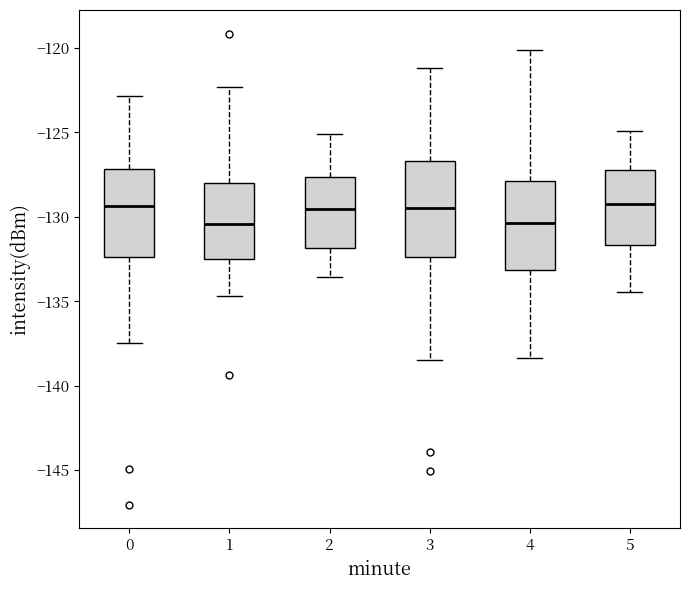

Reading left to right, transcribe this box plot: for each box, give where its median line is, the range the box spans, and where its two whiskers end, as read against the y-axis. The values are not printed on the chart, so give them approximately, as read against the axis.

0: median -129.5, box -132.5 to -127.0, whiskers -137.5 to -123.0
1: median -130.5, box -132.5 to -128.0, whiskers -134.5 to -122.5
2: median -129.5, box -132.0 to -127.5, whiskers -133.5 to -125.0
3: median -129.5, box -132.5 to -126.5, whiskers -138.5 to -121.0
4: median -130.5, box -133.0 to -128.0, whiskers -138.5 to -120.0
5: median -129.0, box -131.5 to -127.0, whiskers -134.5 to -125.0